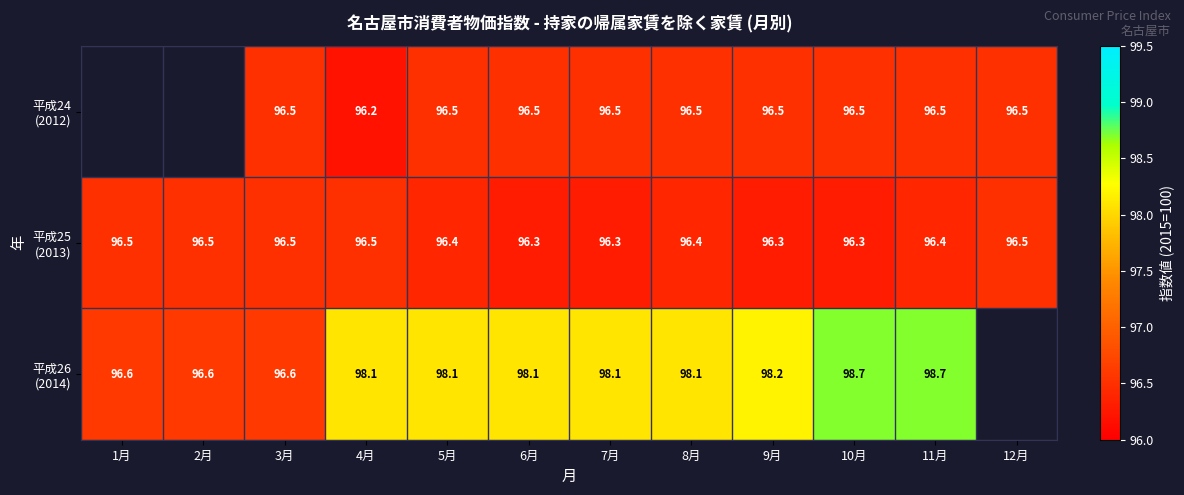

What is the minimum value shown in the chart?

96.2